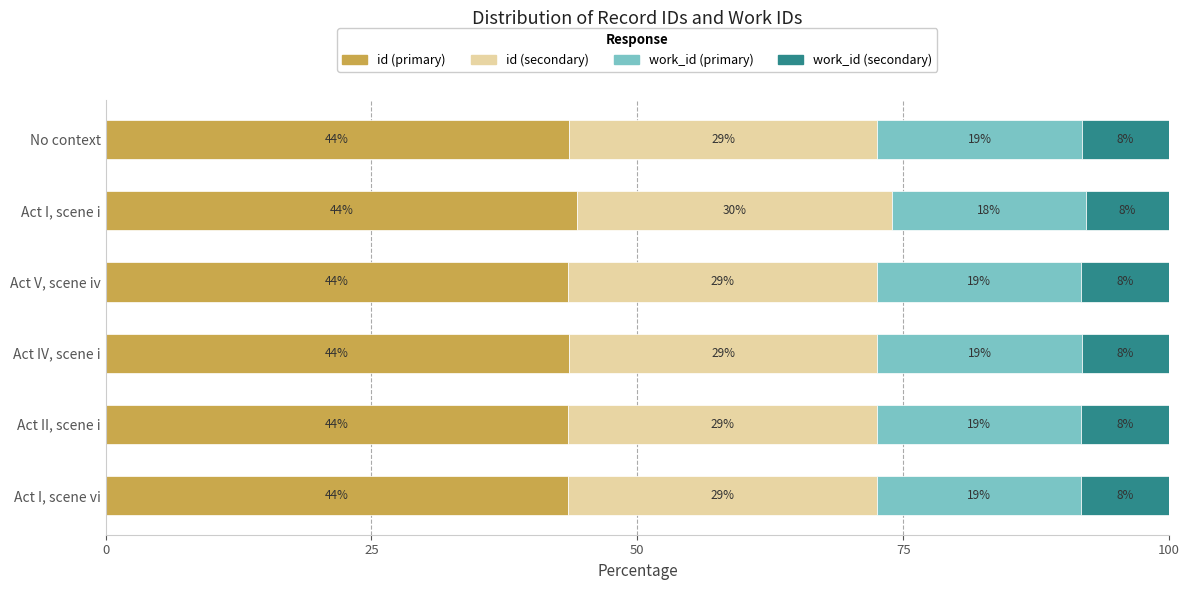

What are all the series names shown in the legend?

id (primary), id (secondary), work_id (primary), work_id (secondary)